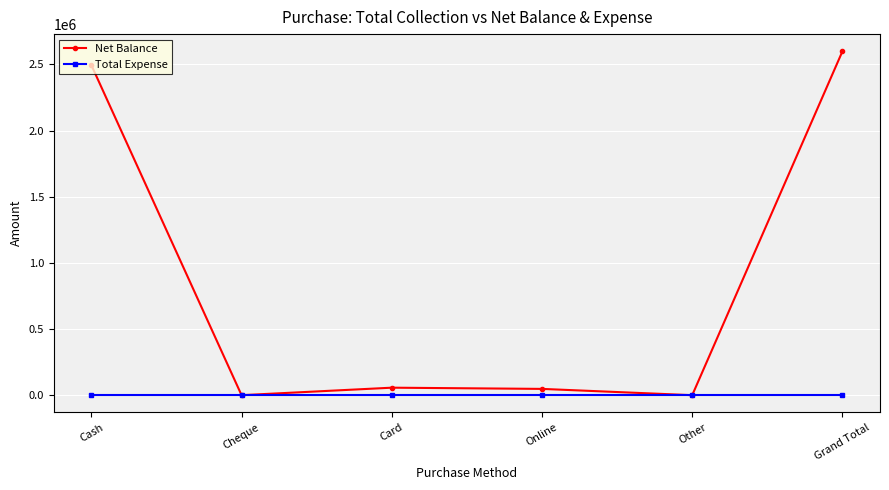

Count the number of categories in the chart.

6